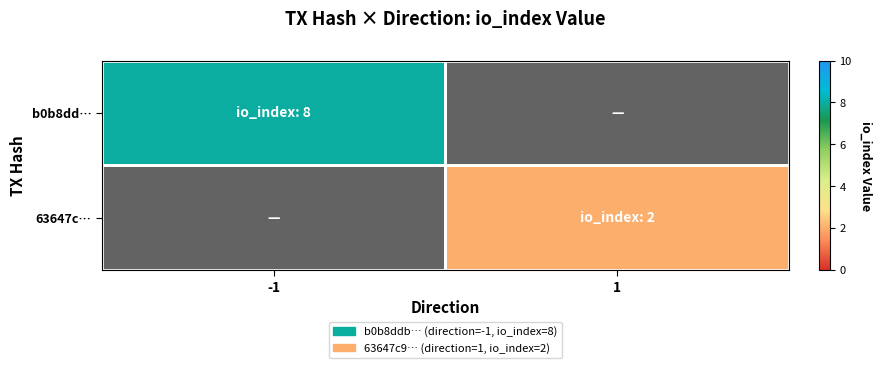

What value does the b0b8dd… series have at -1?

8.0